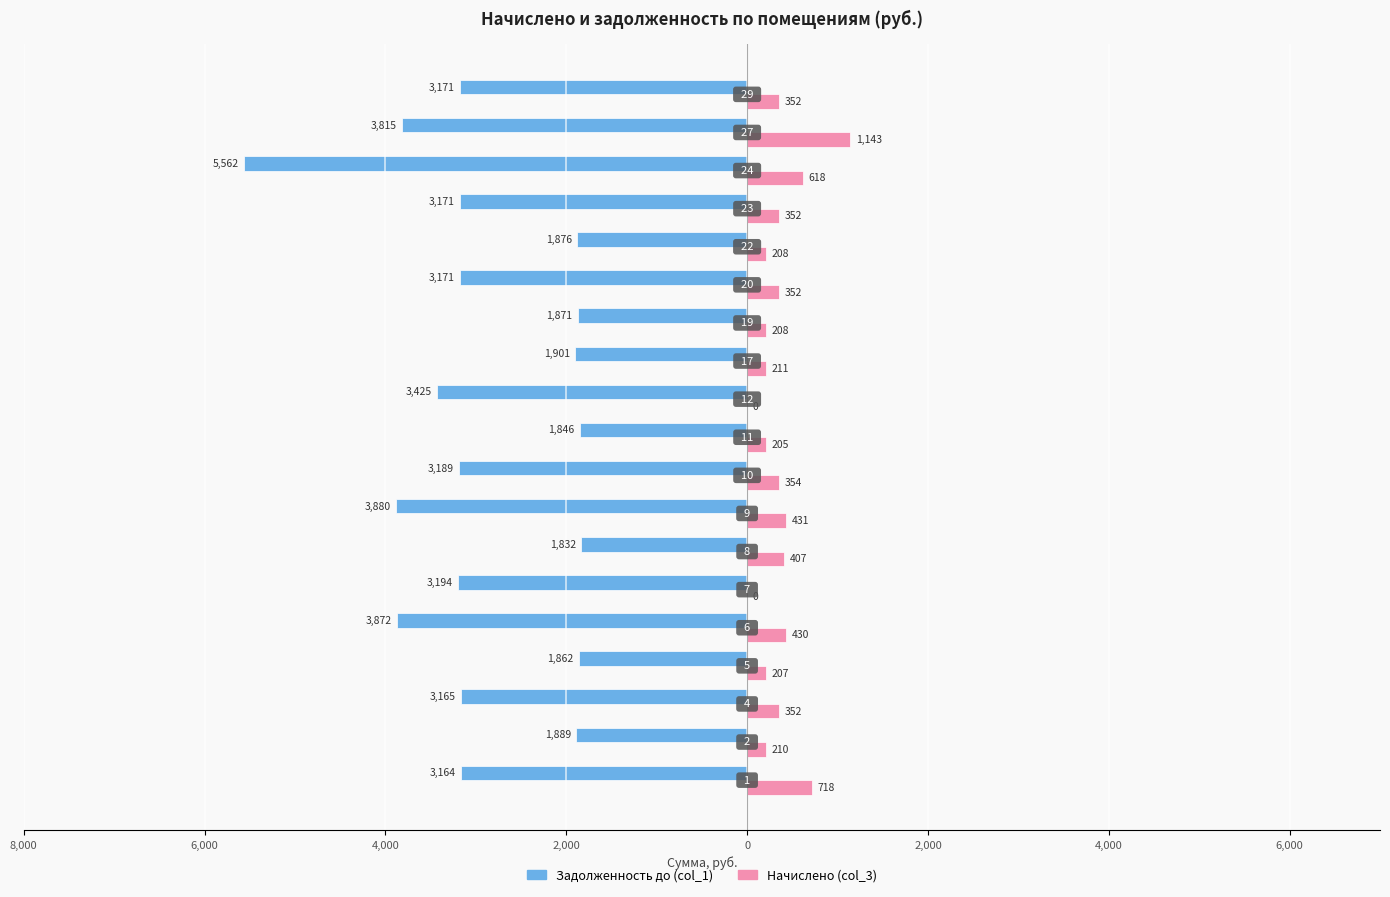

What are all the series names shown in the legend?

Задолженность до (col_1), Начислено (col_3)